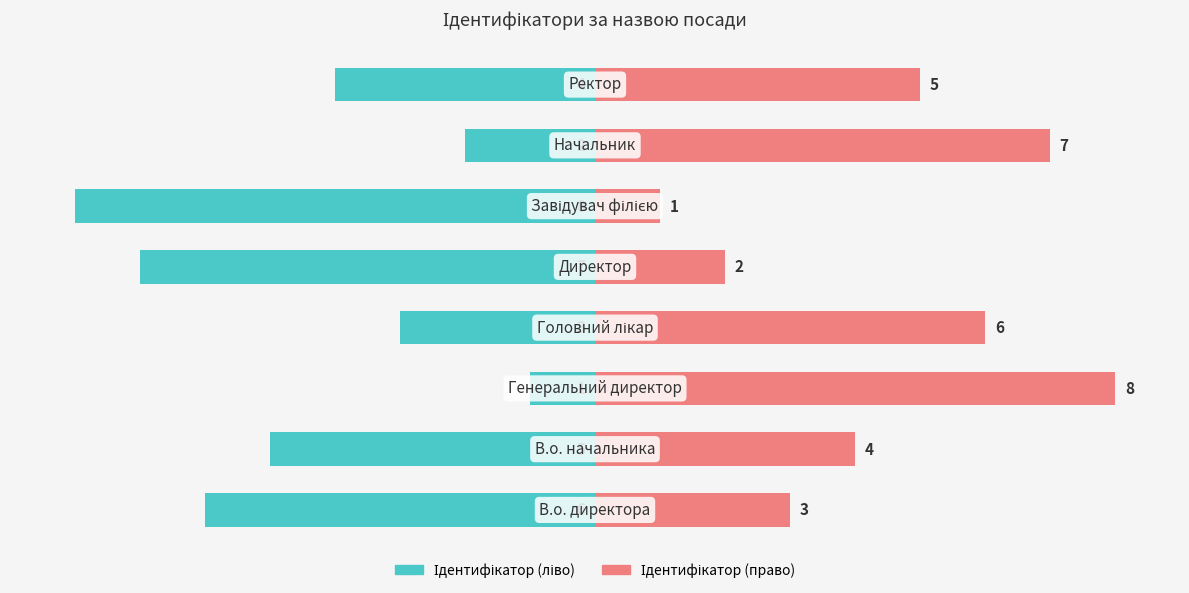

What is the maximum value for Ідентифікатор (право)?

8